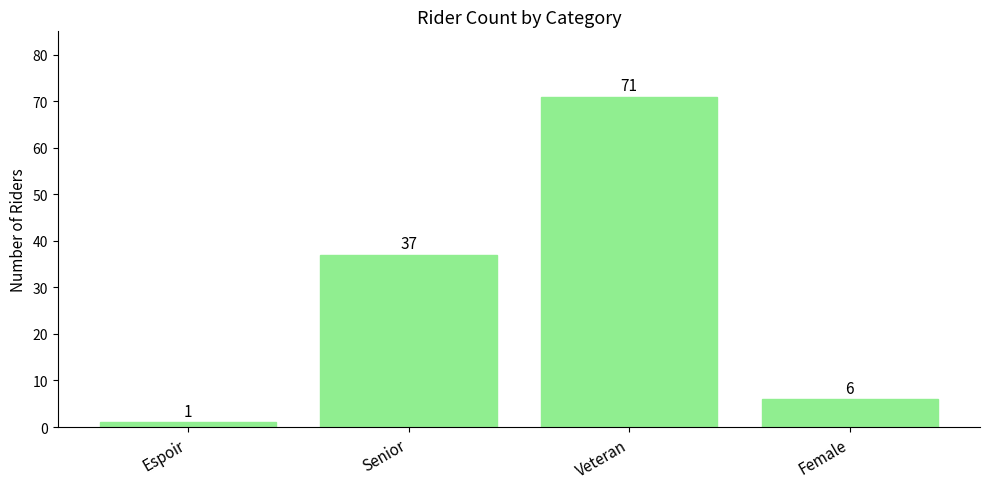

Are the bars grouped side by side (vs. stacked)?

No